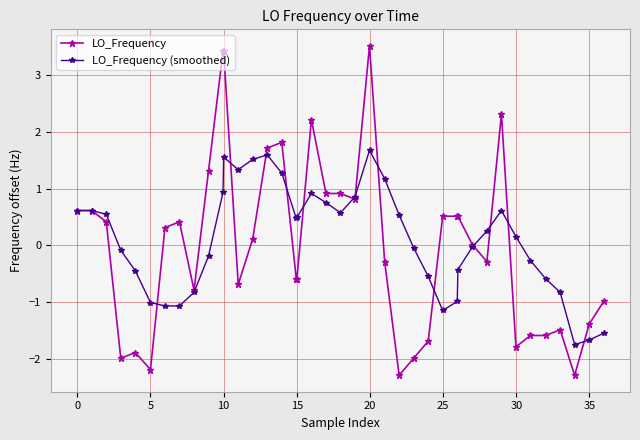

True or false: LO_Frequency has more than 0 points higher than both neighbors.

True